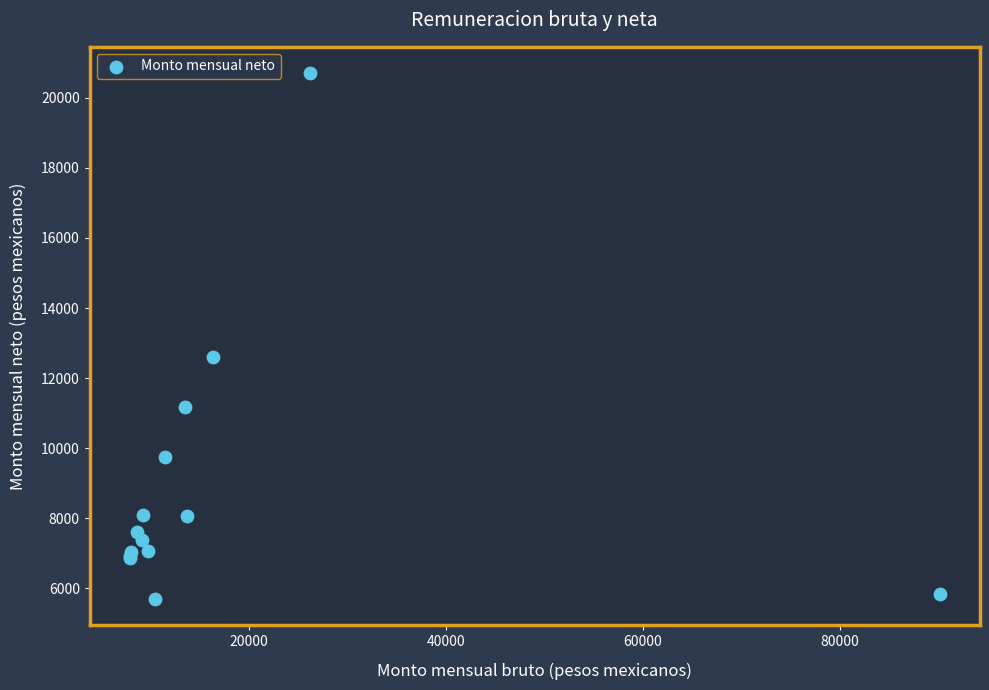

What Y value in the scatter plot is closest to 13200?

12600.9